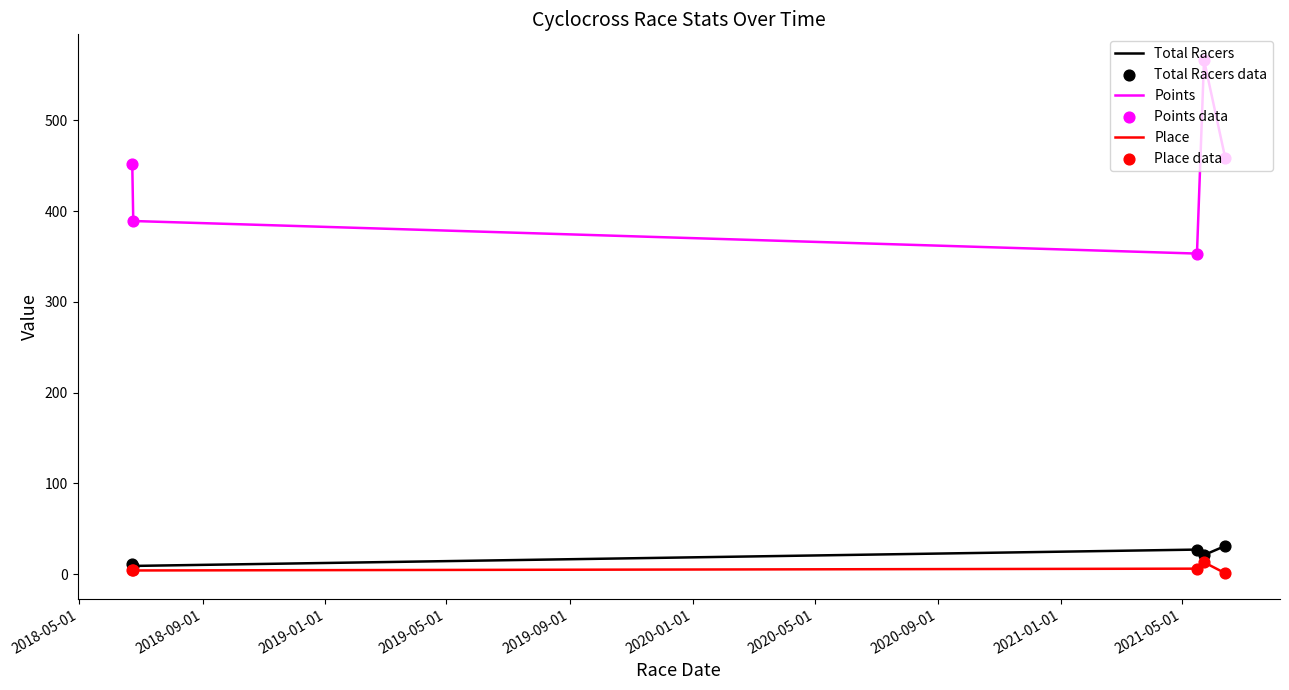

Which series has the largest total across all categories?

Points